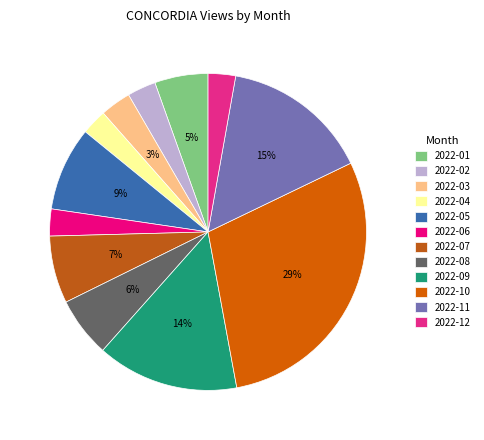

How much of the chart is everything except 2022-08?

93.9%